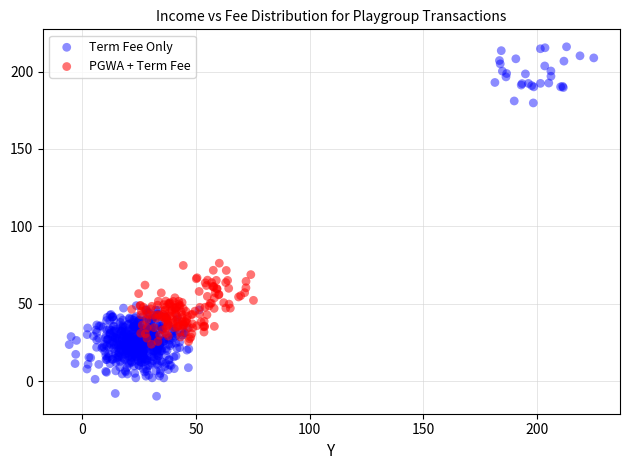

Which series has the largest Y range (max minus min)?

Term Fee Only